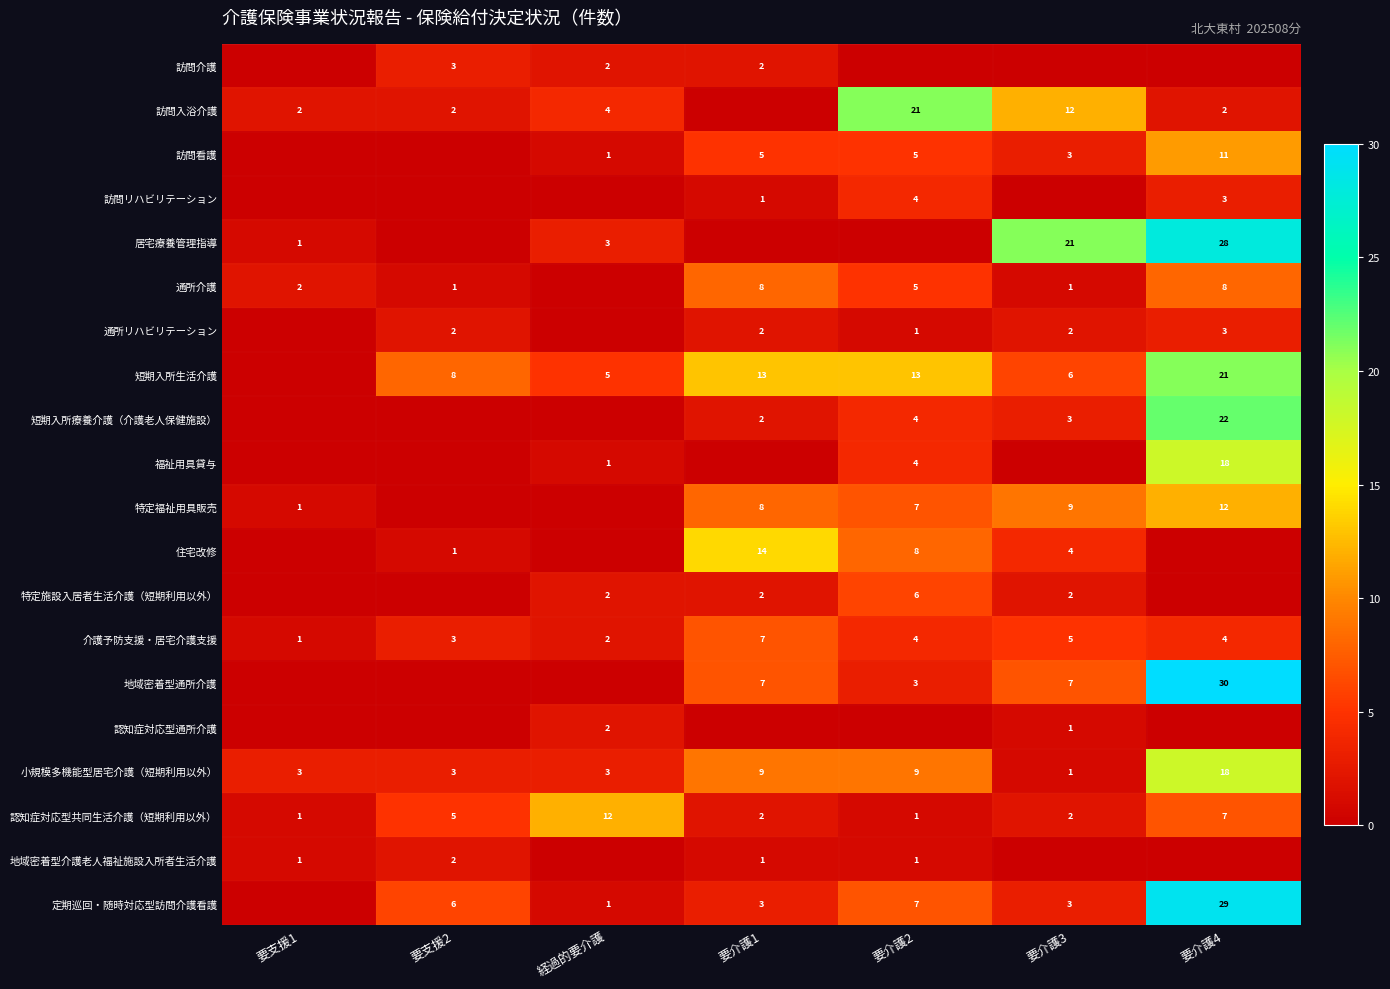

Is it true that 居宅療養管理指導 equals 12 at 要介護3?

False